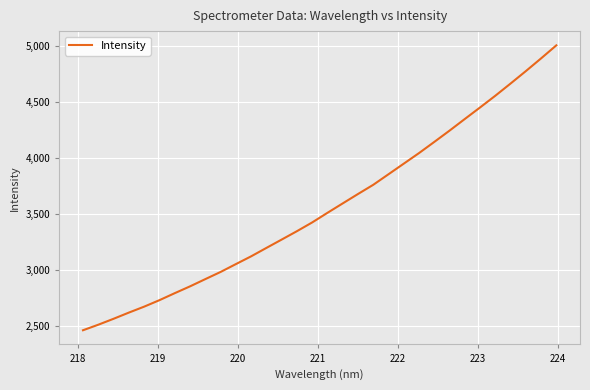

What is the minimum value shown in the chart?

2457.9